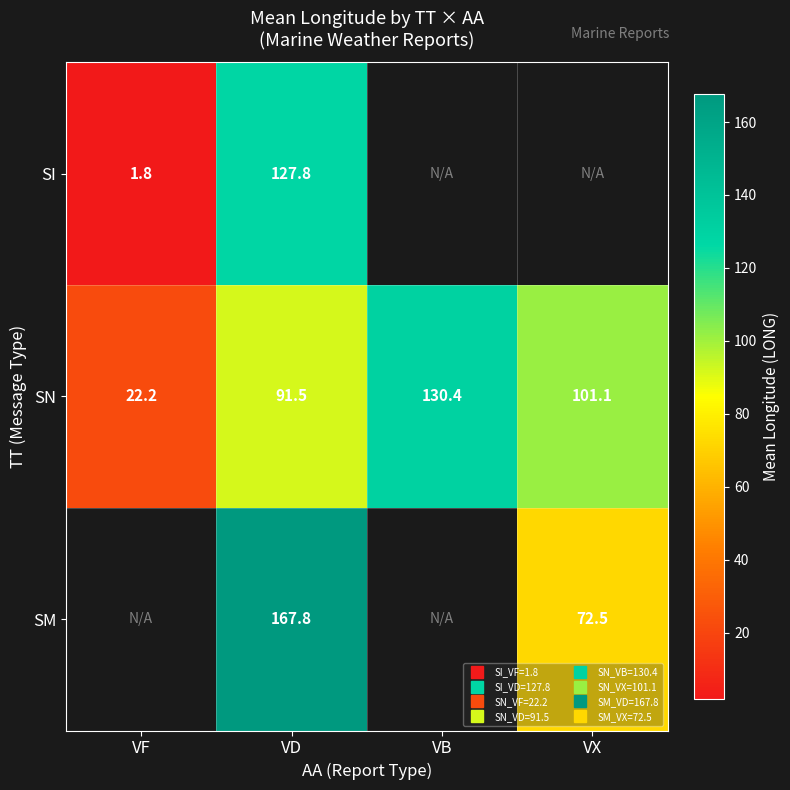

List the series in order of their overall mean, lowest first.

SI, SN, SM